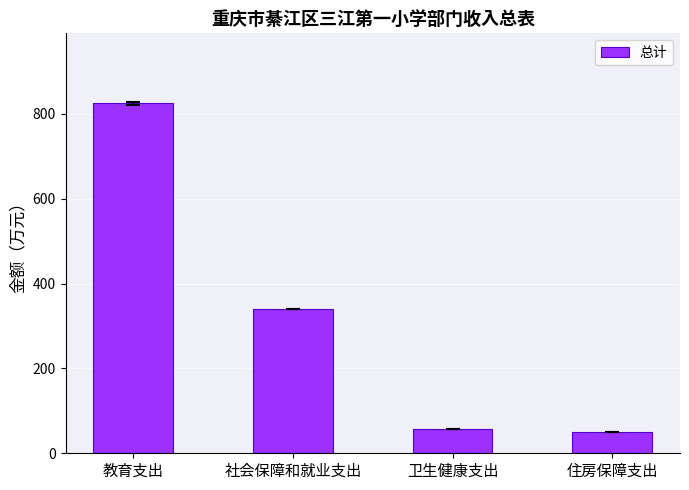

What is the sum of all values?

1271.2